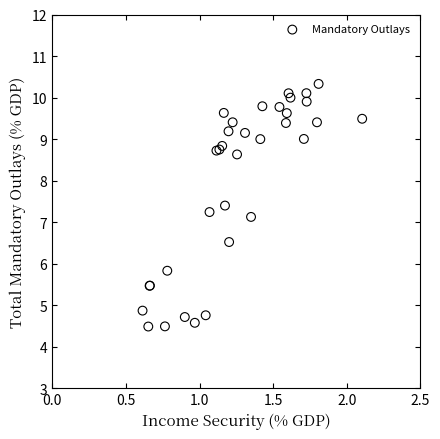

What Y value in the scatter plot is closest to 7?

7.1